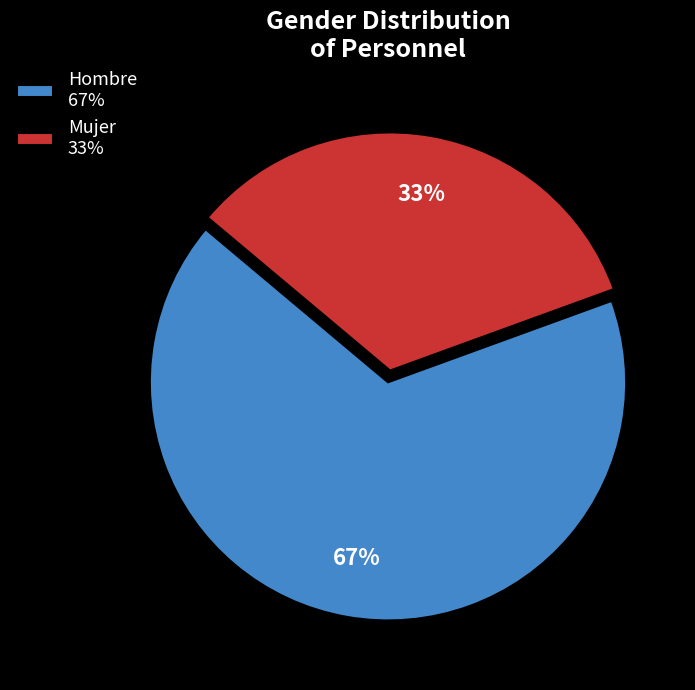

To the nearest percent, what is the combined percentage of Hombre 67% and Mujer 33%?

100%